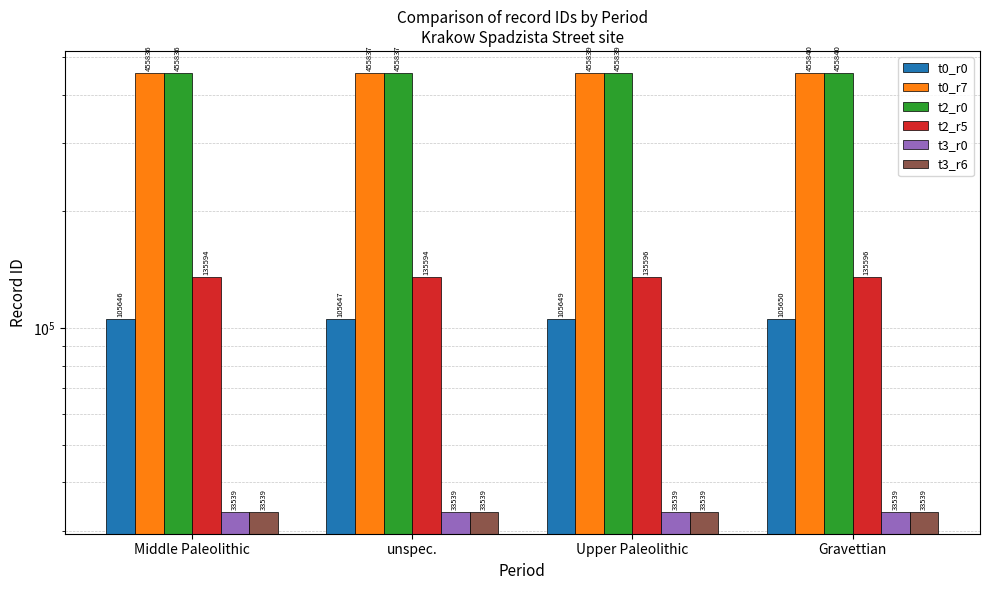

List the labels in order of t0_r7 value, smallest first.

Middle Paleolithic, unspec., Upper Paleolithic, Gravettian